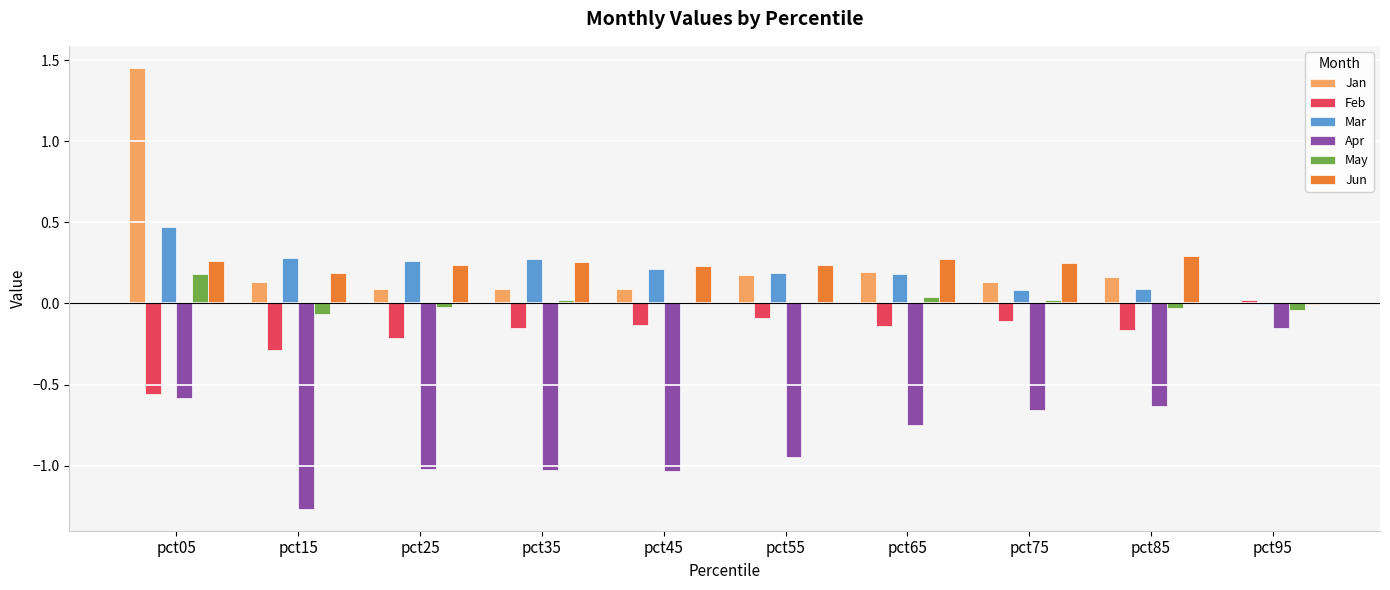

What is the sum of all Mar values?

2.0